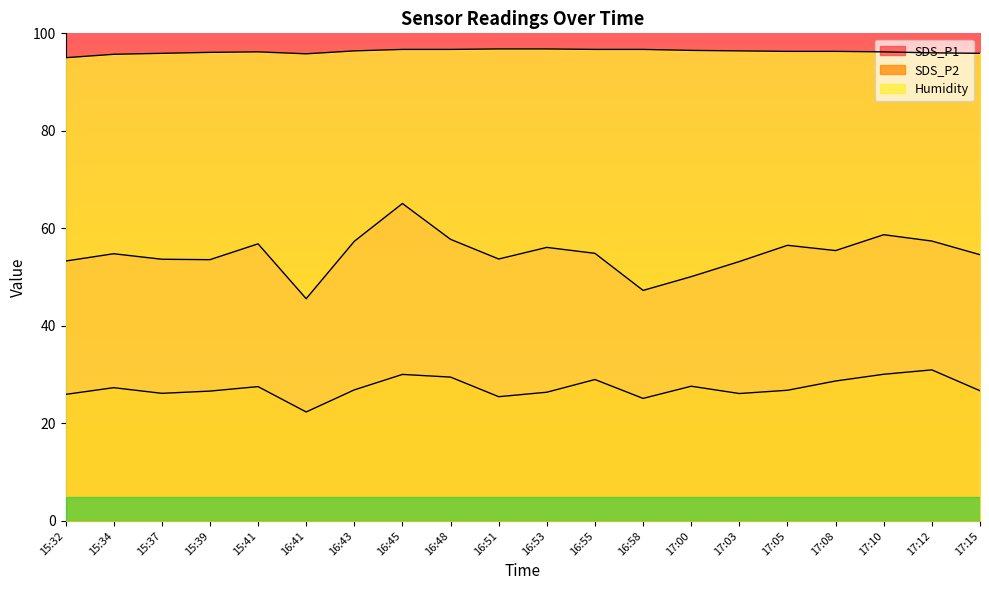

True or false: SDS_P2 and Humidity intersect in this chart.

False